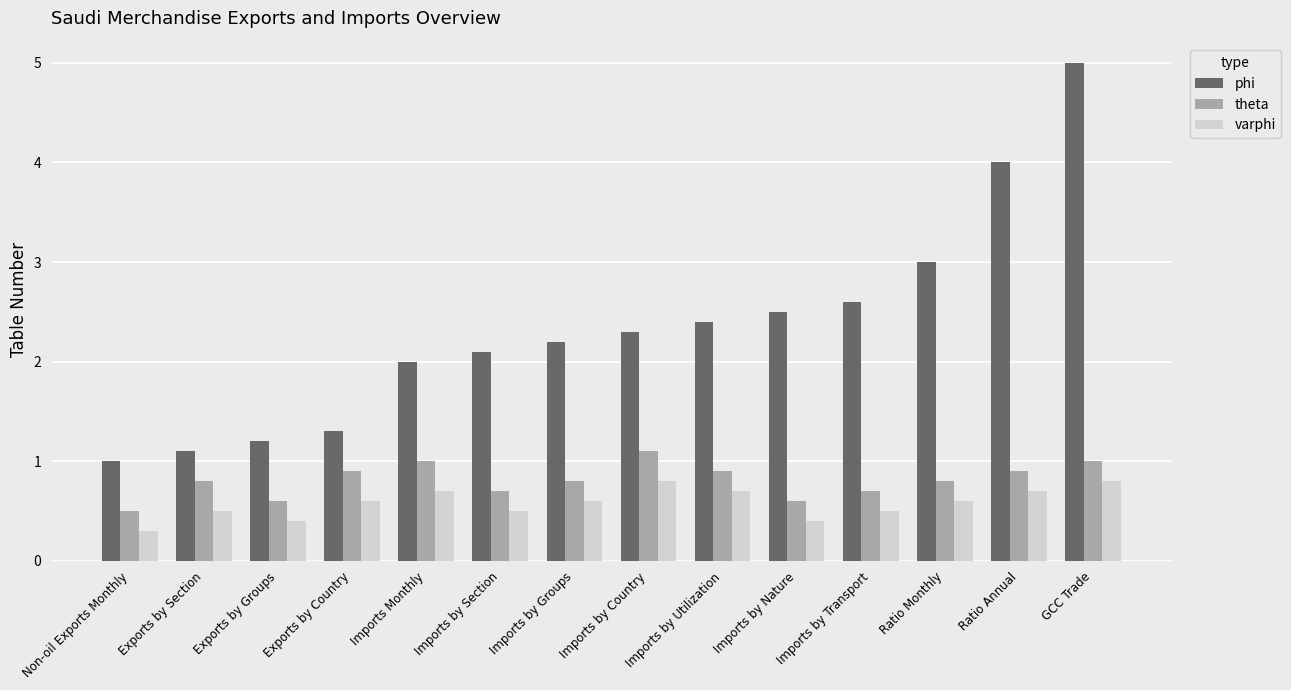

What is the difference between the maximum and minimum values in the theta series?

0.6